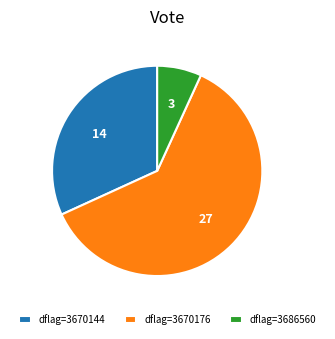

How many segments does this pie chart have?

3